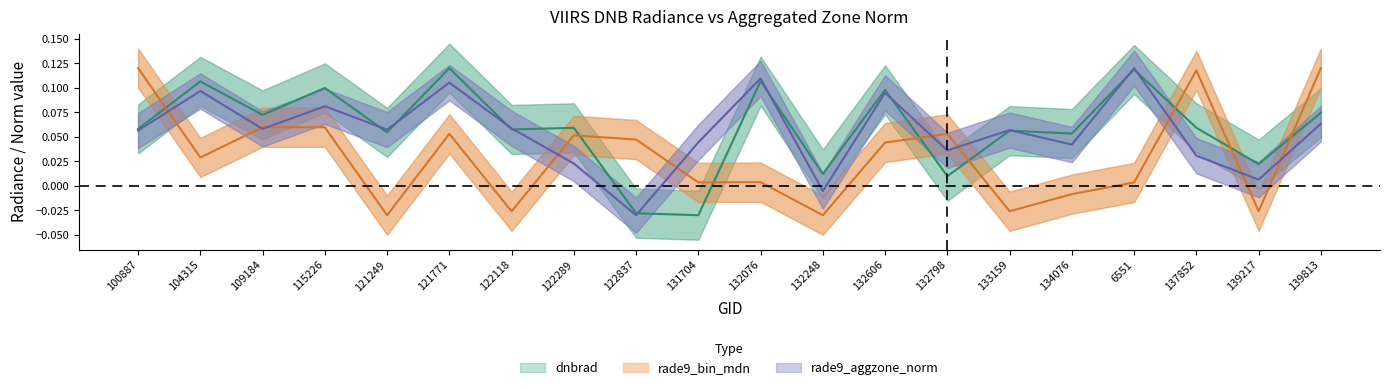

The value of dnbrad at 132606 is 0.1. True or false?

False